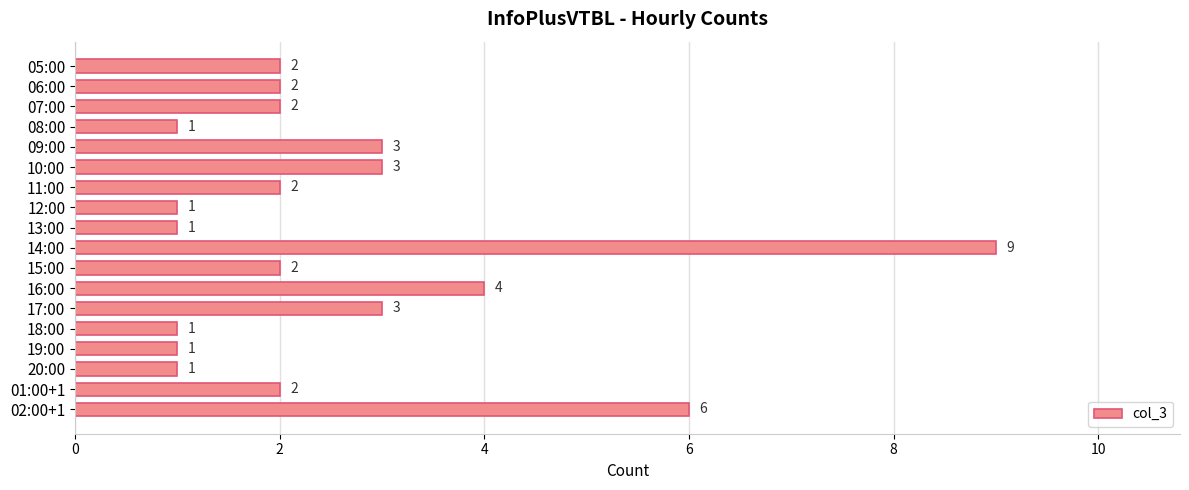

Reading top to bottom, list all the values displayed in this chart.

2	2	2	1	3	3	2	1	1	9	2	4	3	1	1	1	2	6